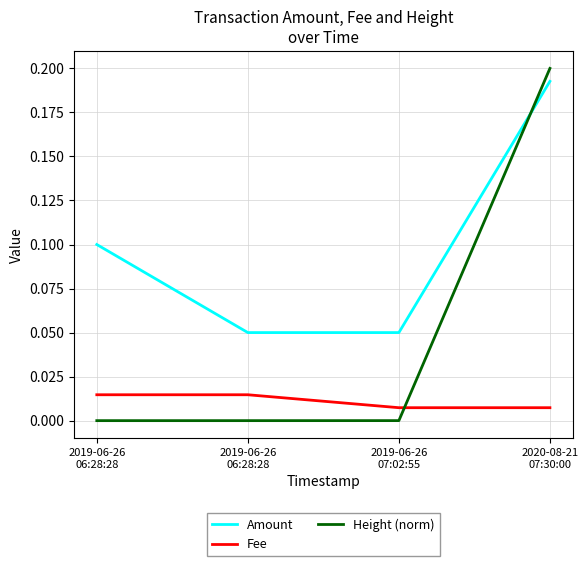

Is the value of Amount at 2019-06-26
07:02:55 greater than the value of Fee at 2019-06-26
06:28:28?

Yes